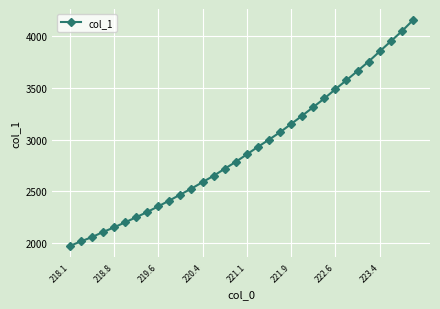

What is the difference between the maximum and second lowest values?

2132.0